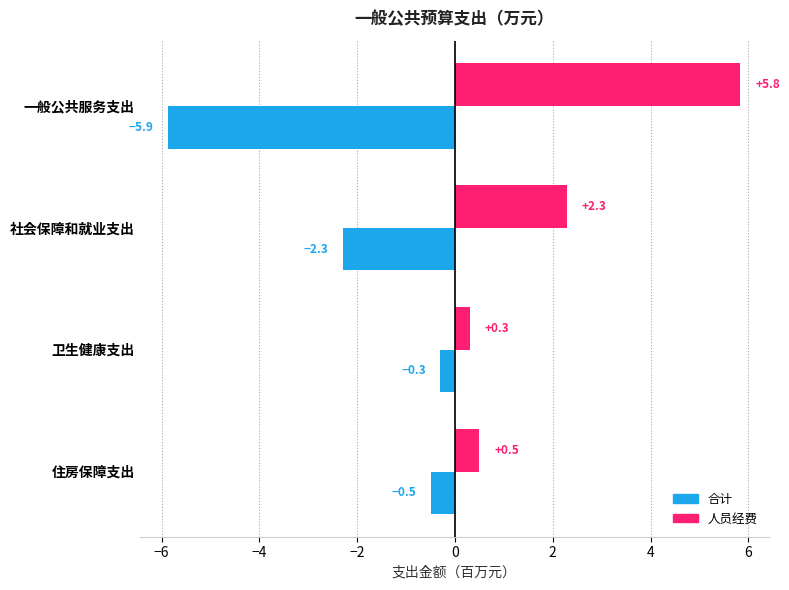

Which series has the widest spread of values?

合计